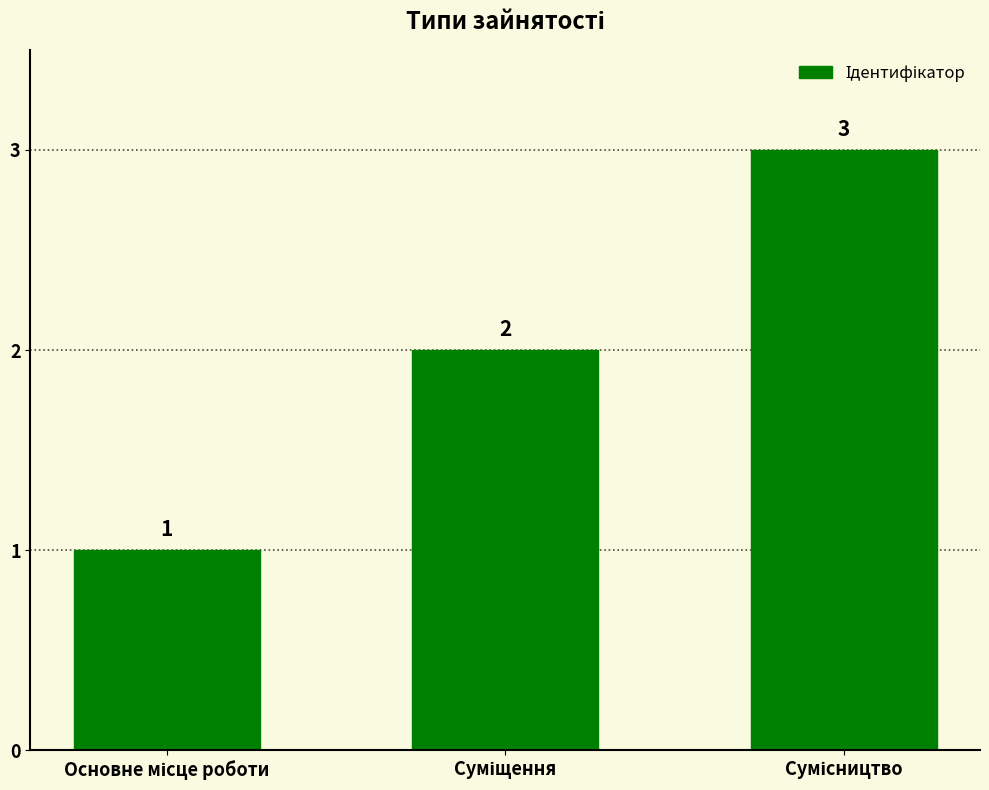

How many values are between 1 and 3?

3